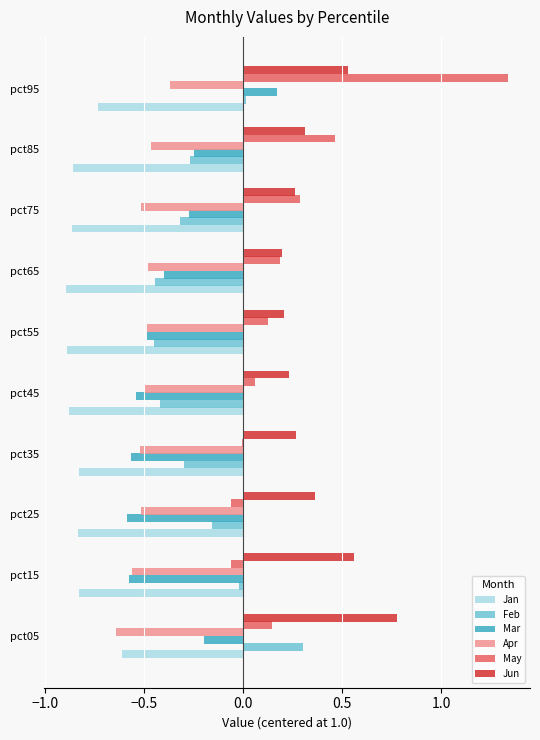

At which category is the sum across all series the highest?

pct95